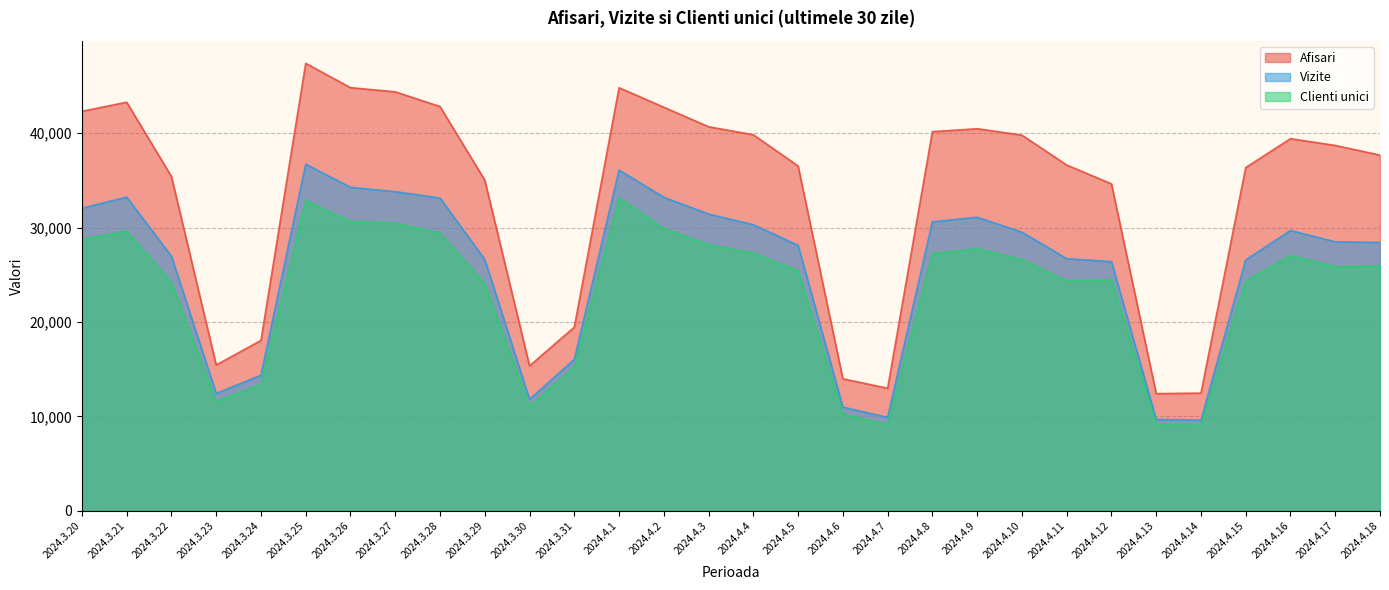

What is the lowest value of the Afisari series?

12406